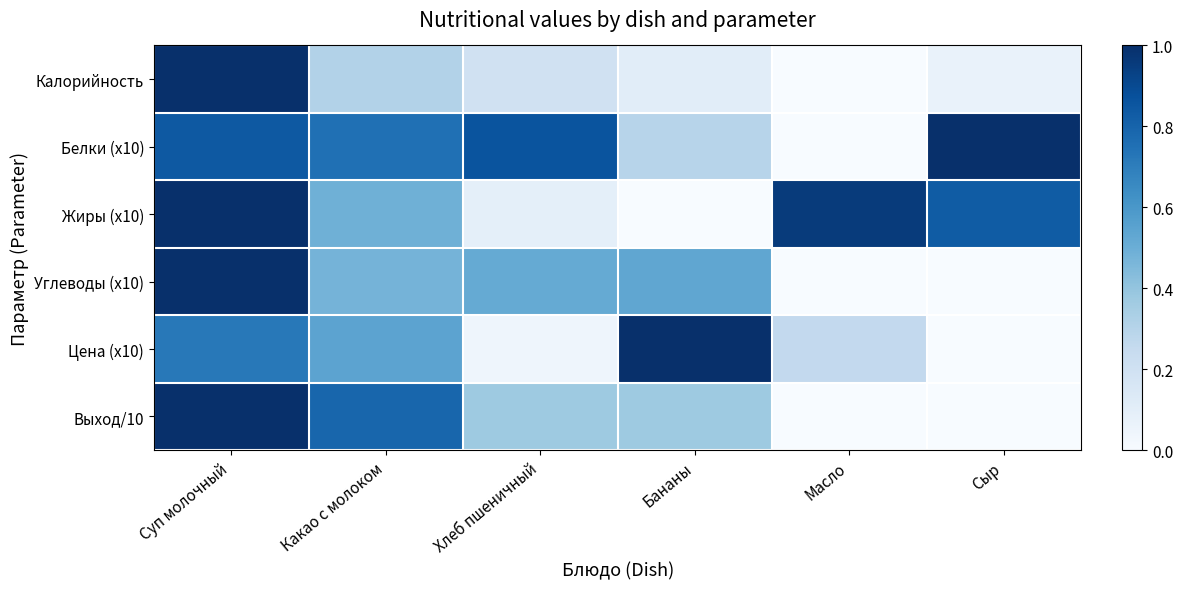

Reading left to right, extract all data points from this chart.

Калорийность: Суп молочный=1.0	Какао с молоком=0.3	Хлеб пшеничный=0.2	Бананы=0.1	Масло=0.0	Сыр=0.1
Белки (x10): Суп молочный=0.8	Какао с молоком=0.8	Хлеб пшеничный=0.9	Бананы=0.3	Масло=0.0	Сыр=1.0
Жиры (x10): Суп молочный=1.0	Какао с молоком=0.5	Хлеб пшеничный=0.1	Бананы=0.0	Масло=1.0	Сыр=0.8
Углеводы (x10): Суп молочный=1.0	Какао с молоком=0.5	Хлеб пшеничный=0.5	Бананы=0.5	Масло=0.0	Сыр=0.0
Цена (x10): Суп молочный=0.7	Какао с молоком=0.5	Хлеб пшеничный=0.0	Бананы=1.0	Масло=0.3	Сыр=0.0
Выход/10: Суп молочный=1.0	Какао с молоком=0.8	Хлеб пшеничный=0.4	Бананы=0.4	Масло=0.0	Сыр=0.0